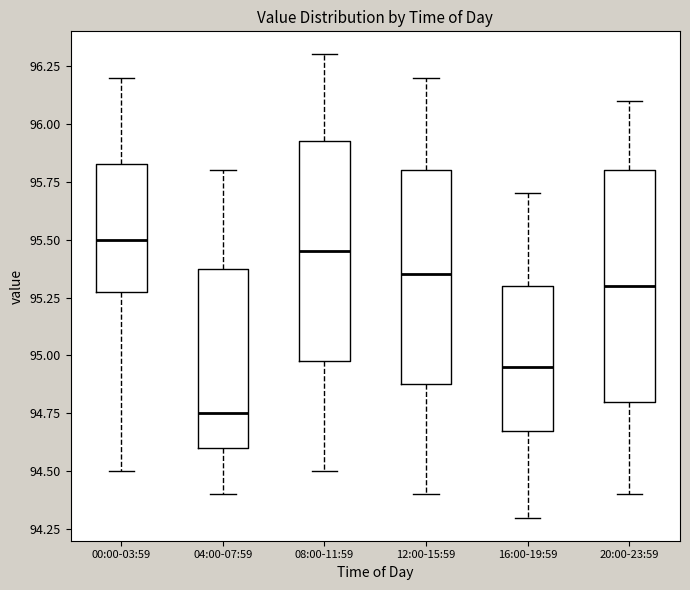

Where does the median line of the box for 16:00-19:59 sit on the y-axis? The values are not printed on the chart, so give them approximately, as read against the axis.

94.95